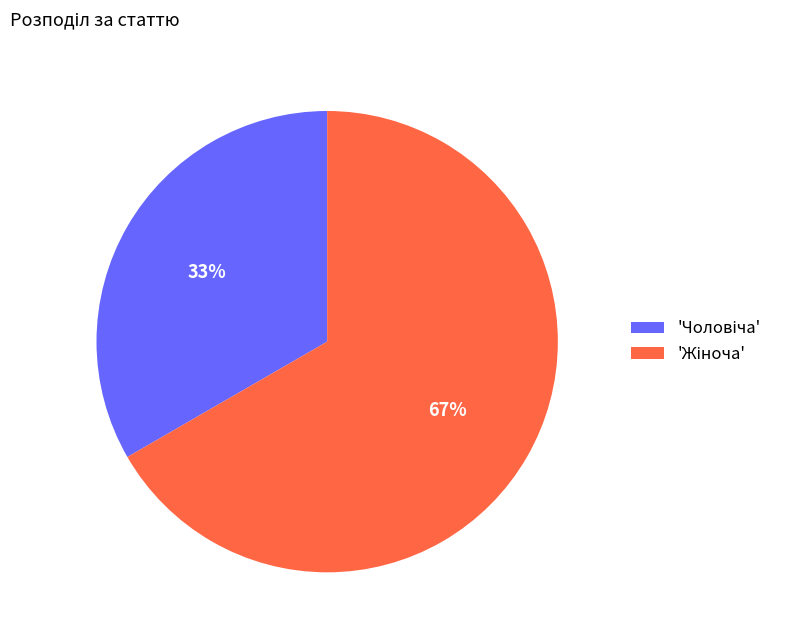

How many slices are in this pie chart?

2